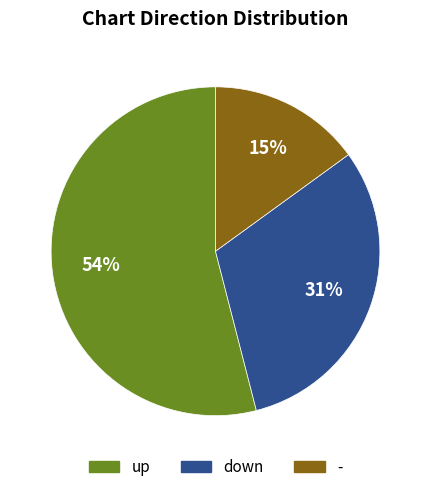

To the nearest percent, what portion does - represent?

15%